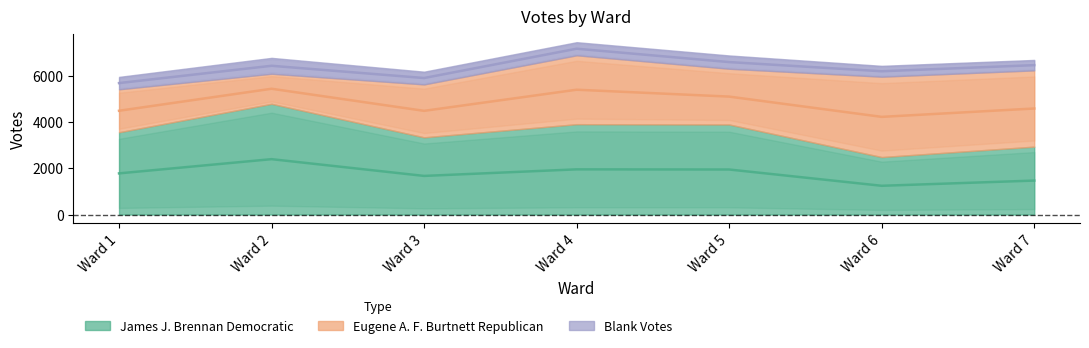

In Blank Votes, how many points are higher than both neighbors (excluding endpoints)?

2